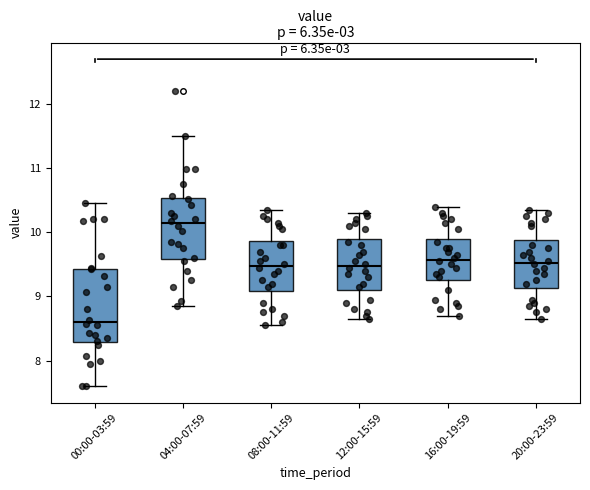

Reading left to right, read every box against the y-axis: the position of its median line, the range the box covers, and the ends of its whiskers. The values are not printed on the chart, so give them approximately, as read against the axis.

00:00-03:59: median 8.6, box 8.3 to 9.4, whiskers 7.6 to 10.5
04:00-07:59: median 10.1, box 9.6 to 10.5, whiskers 8.9 to 11.5
08:00-11:59: median 9.5, box 9.1 to 9.9, whiskers 8.6 to 10.4
12:00-15:59: median 9.5, box 9.1 to 9.9, whiskers 8.7 to 10.3
16:00-19:59: median 9.6, box 9.3 to 9.9, whiskers 8.7 to 10.4
20:00-23:59: median 9.5, box 9.1 to 9.9, whiskers 8.7 to 10.4